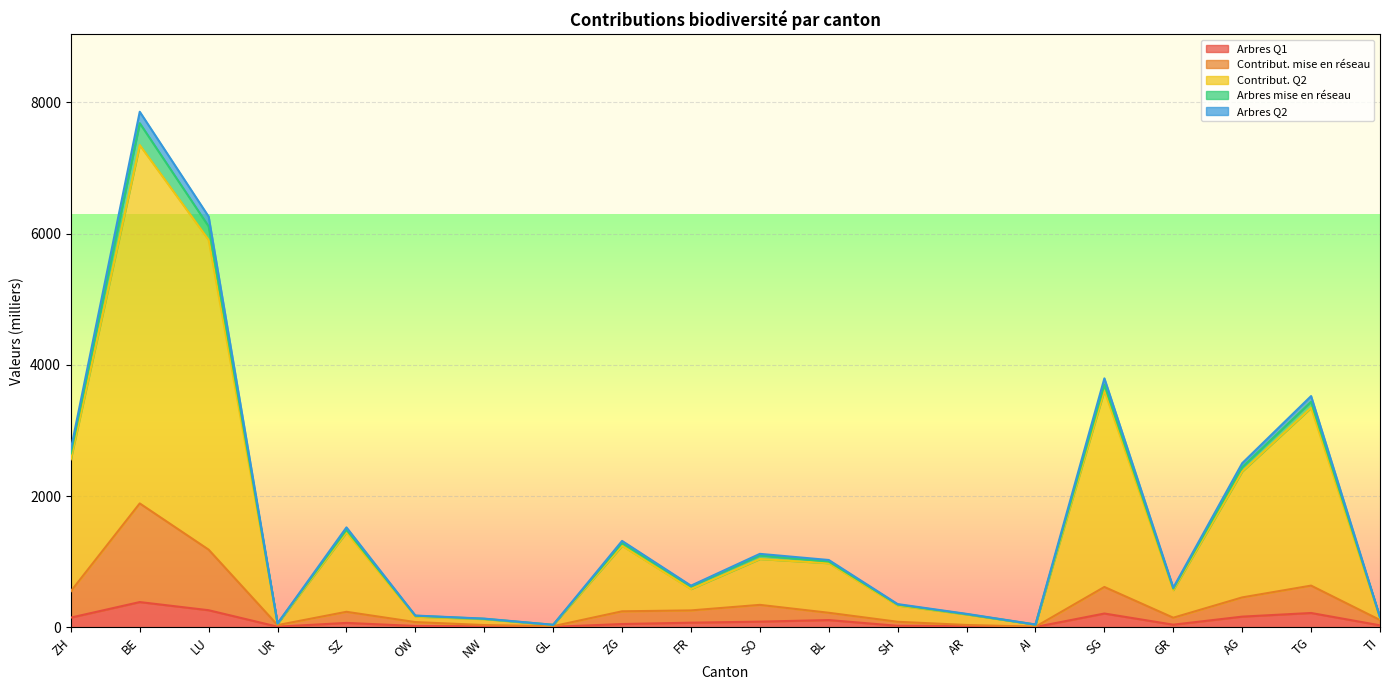

Which label corresponds to the largest value in the chart?

BE